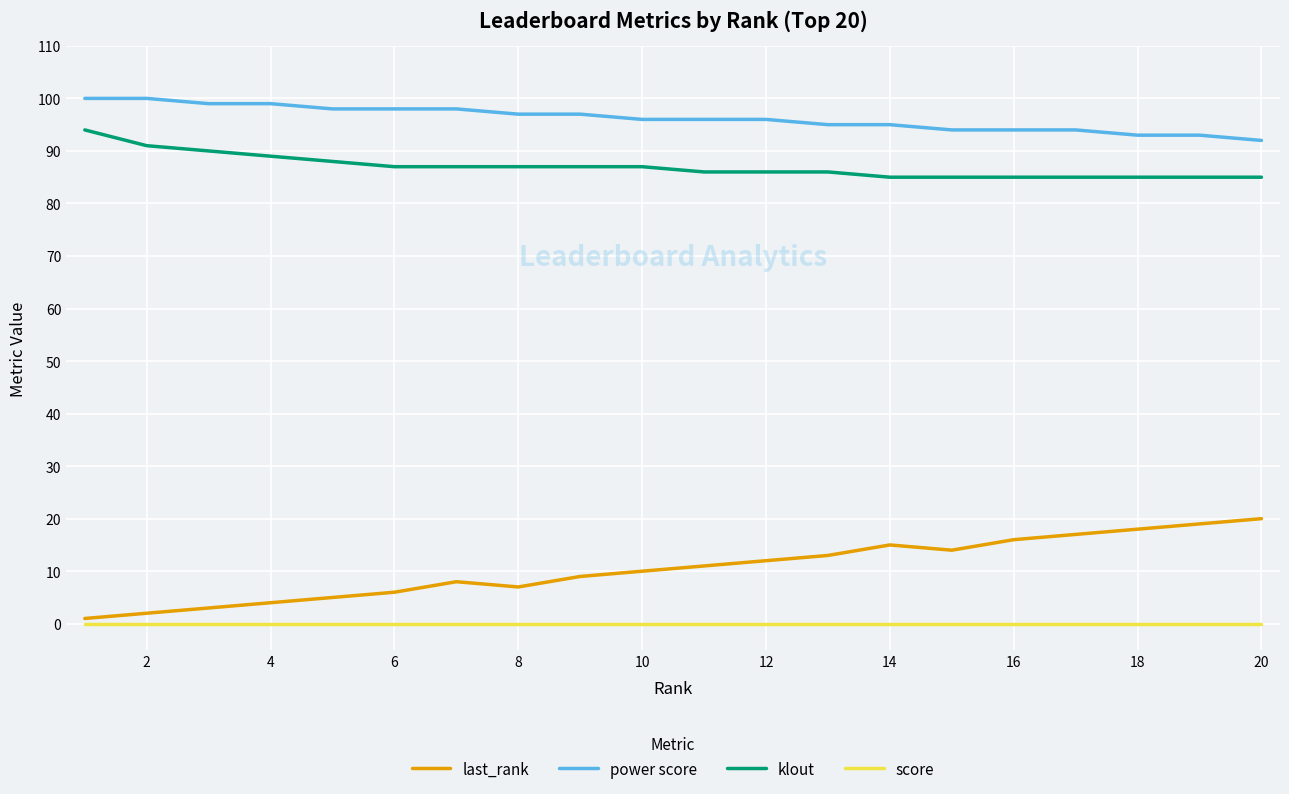

True or false: last_rank and score intersect in this chart.

False